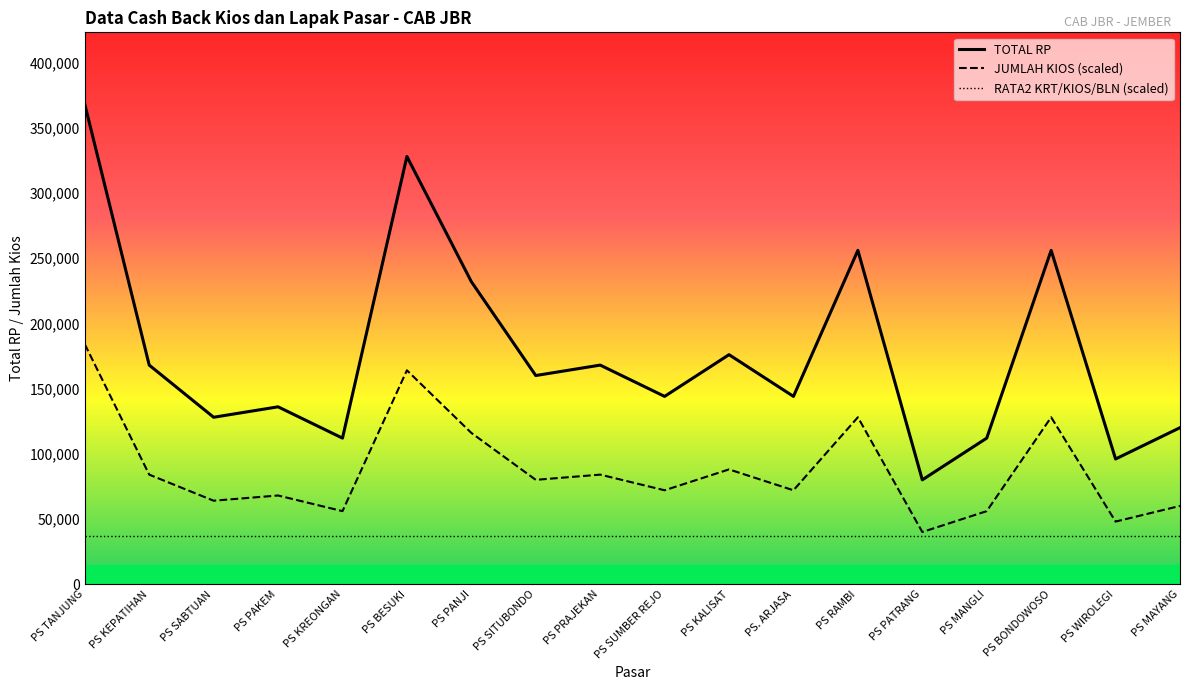

Is this an area chart (filled region under the line)?

No